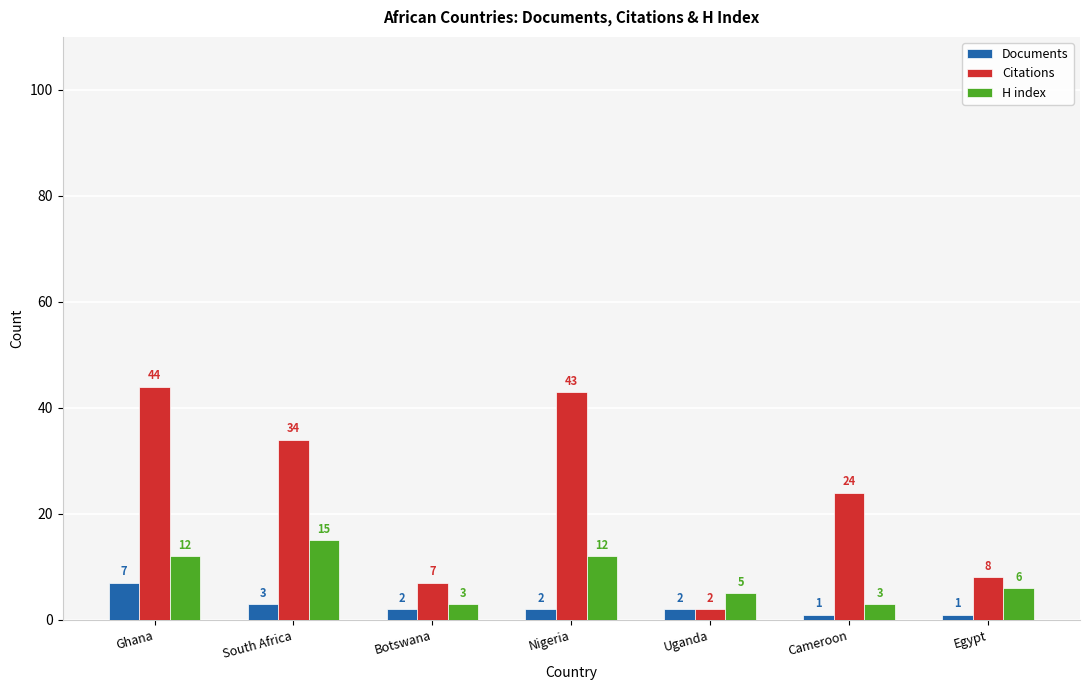

What is the approximate value of Documents at Botswana?

2